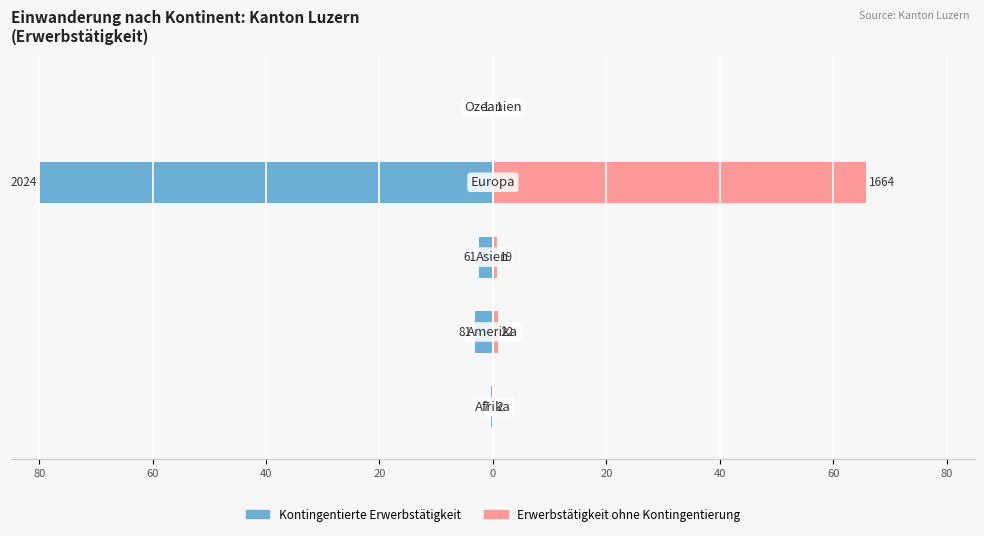

Reading left to right, transcribe all the data shown in this chart.

Kontingentierte Erwerbstätigkeit: 80=-0.3	60=-3.2	40=-2.4	20=-80.0	0=-0.0
Erwerbstätigkeit ohne Kontingentierung: 80=0.1	60=0.9	40=0.8	20=65.8	0=0.0